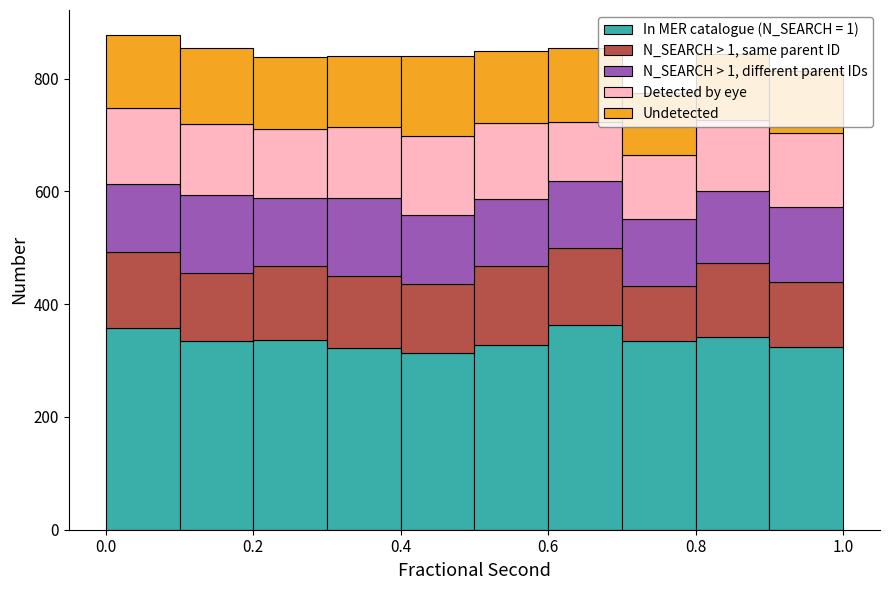

Which range on the x-axis has the tallest stacked bar (by total height)?

0.0 to 0.1